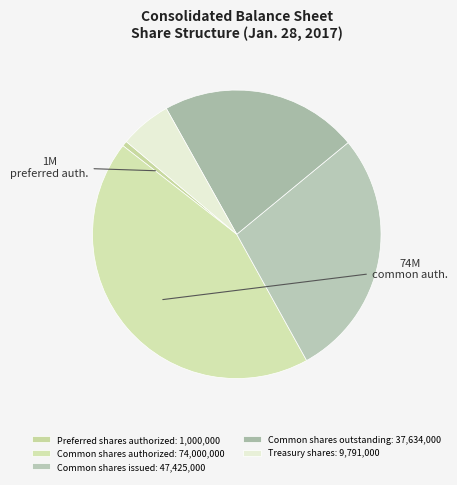

Which category has the biggest portion of the pie?

Common shares authorized